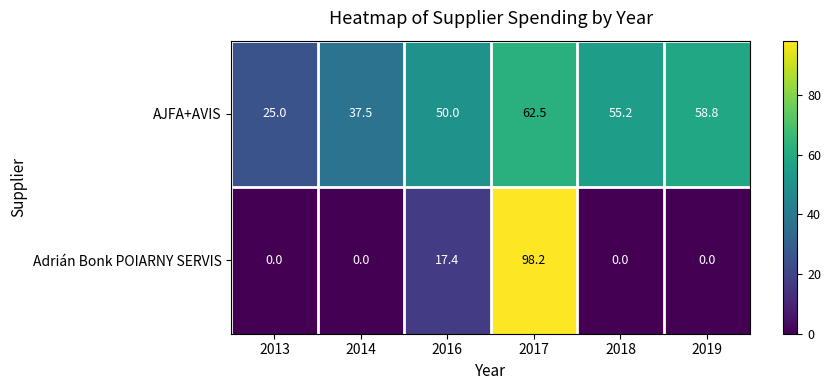

Rank the series at 2017 from lowest to highest value.

AJFA+AVIS, Adrián Bonk POIARNY SERVIS